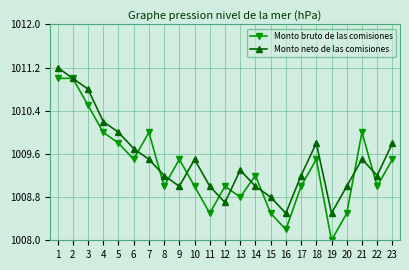

True or false: Monto bruto de las comisiones has a value of 529.9 at 23.

False